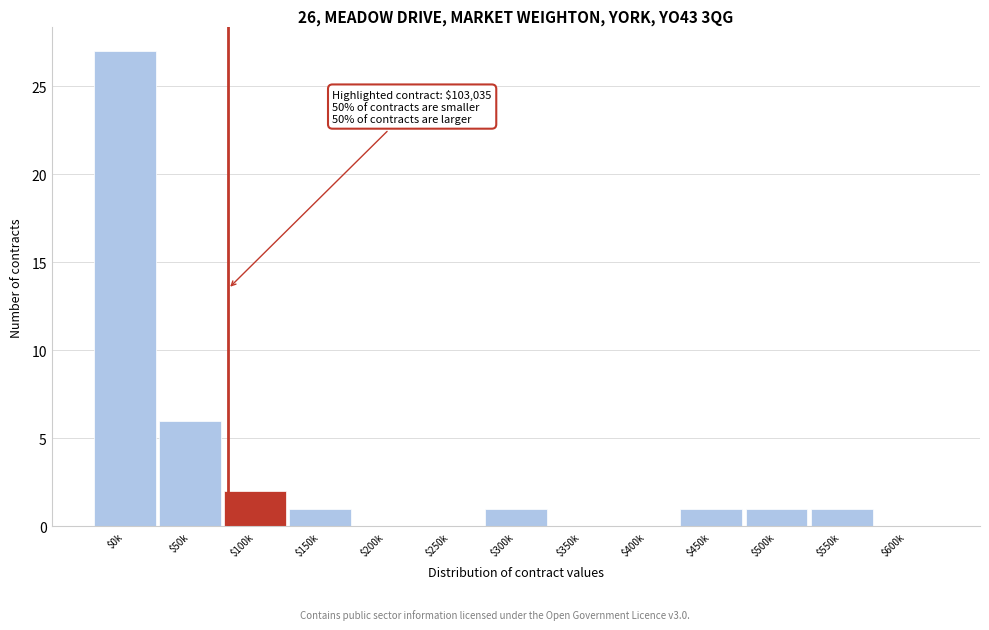

The value at $50k is 6. True or false?

True